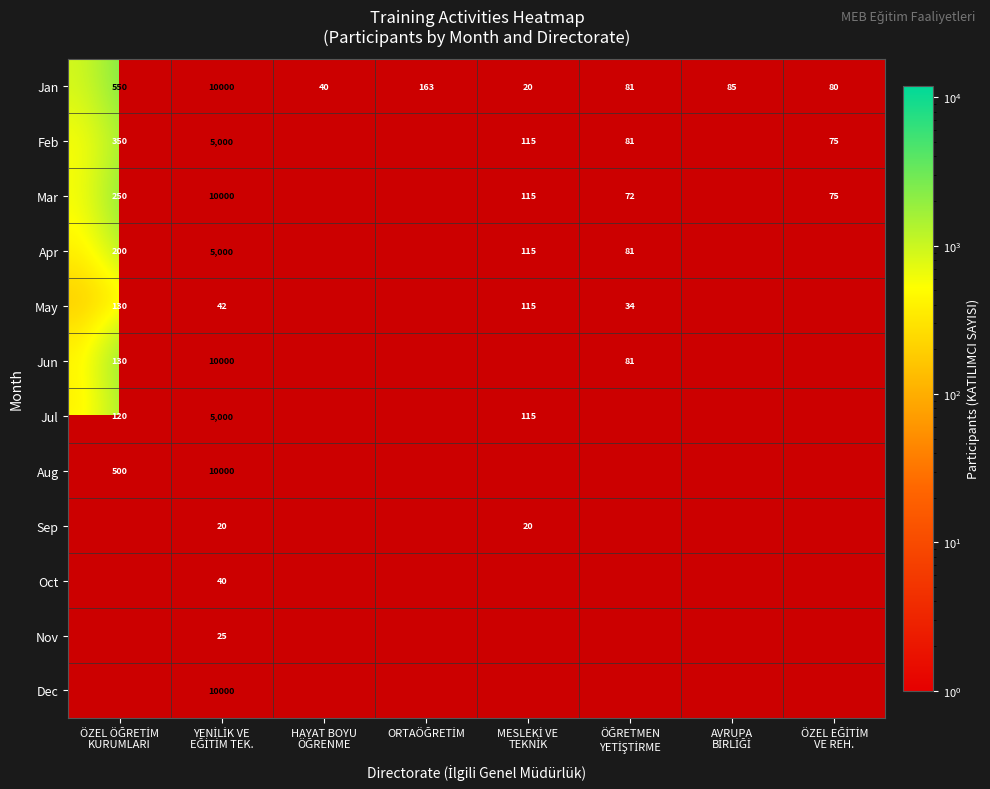

How many positive values does the Oct series have?

1